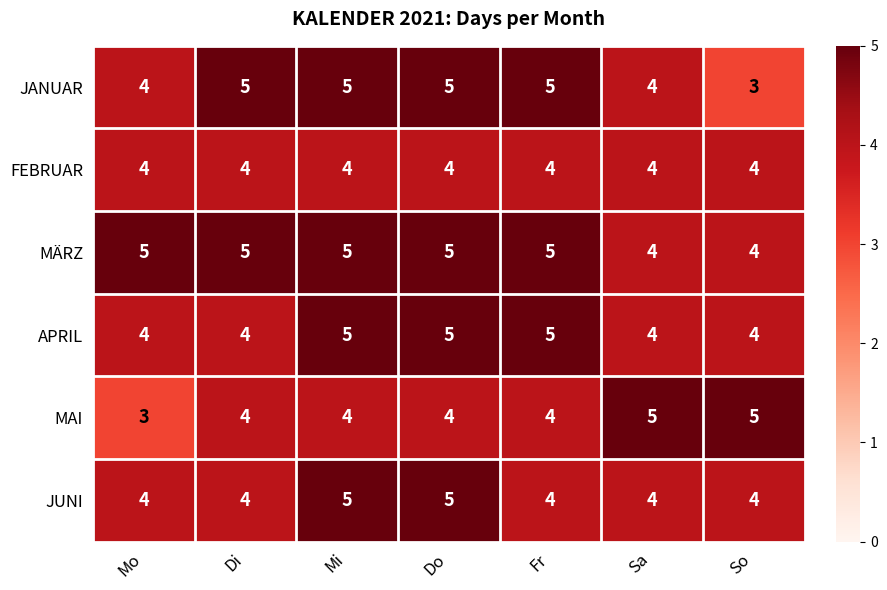

What is the difference between the highest and lowest values at Fr?

1